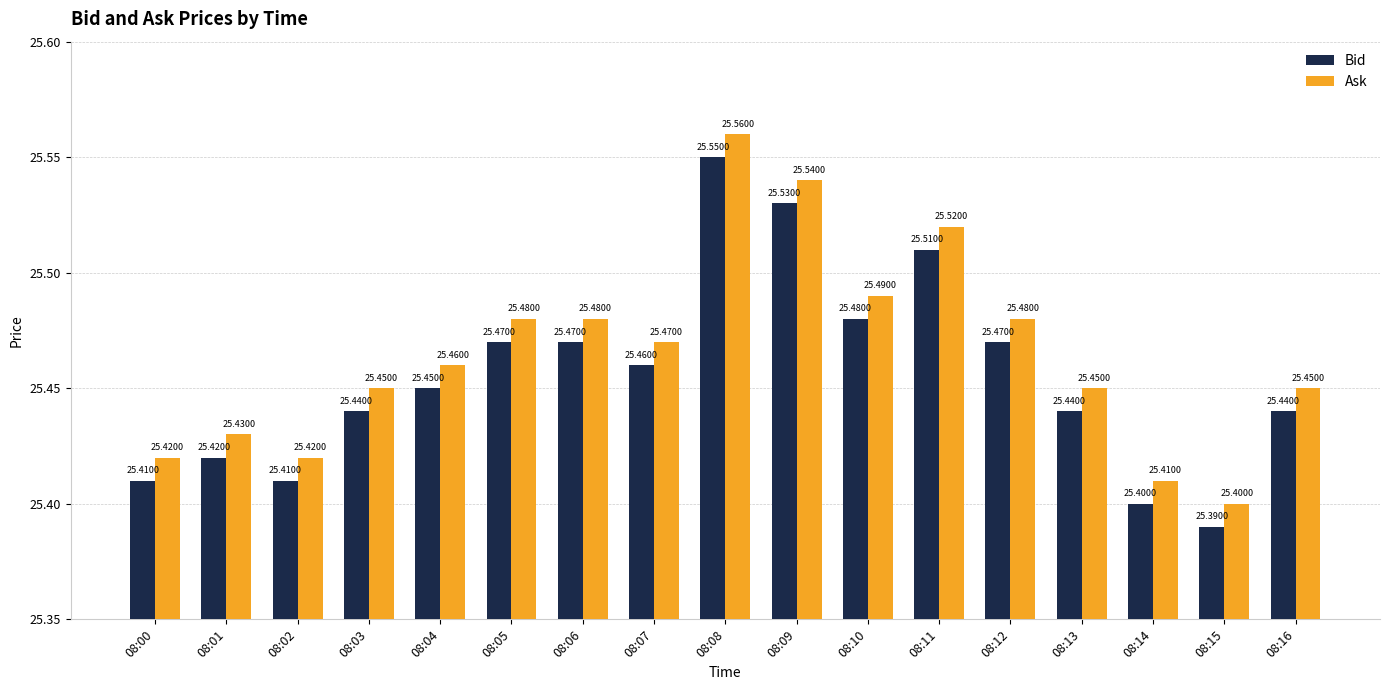

Where is Bid nearest to the value 25?

08:15